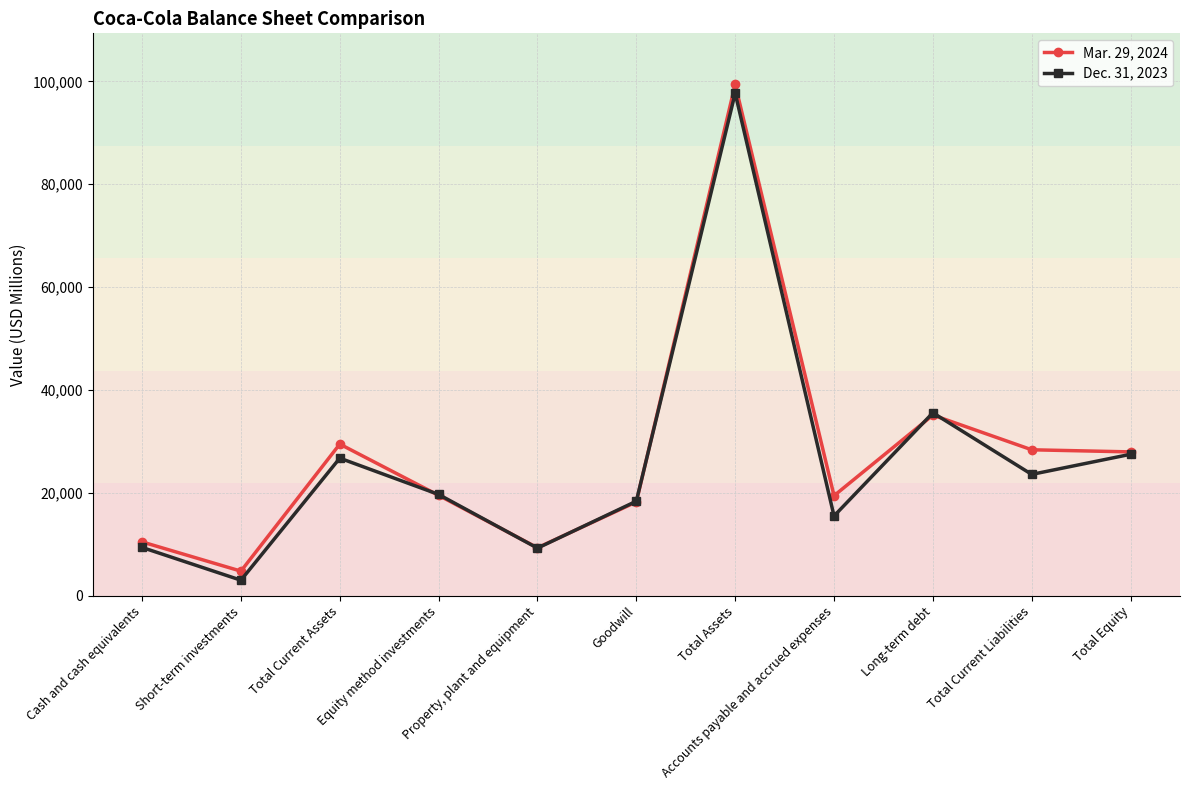

Rank the series by their average value, from highest to lowest.

Mar. 29, 2024, Dec. 31, 2023